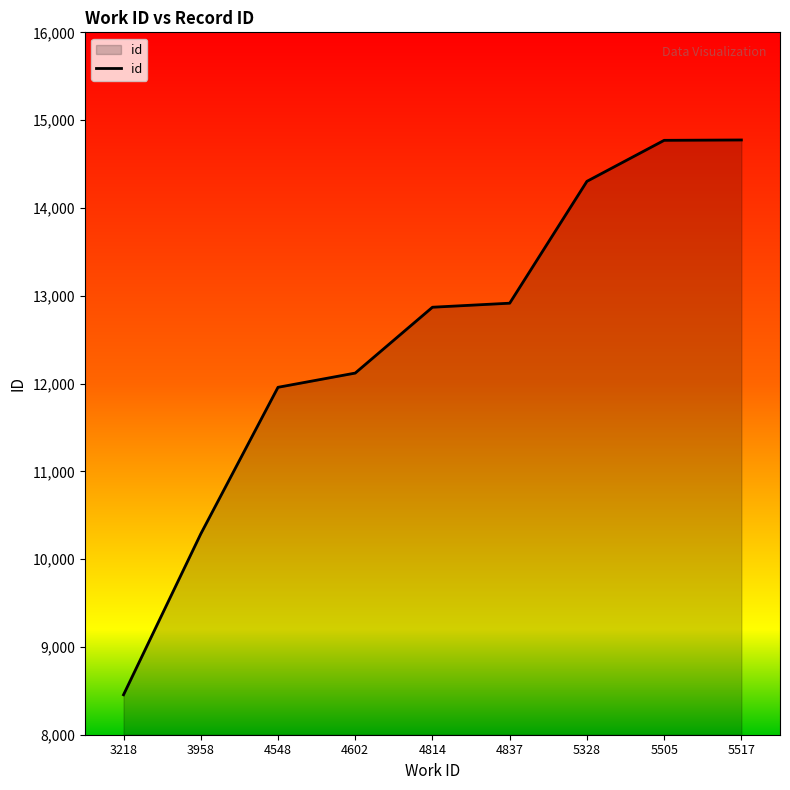

Is it true that the value at 4814 is 12869?

True